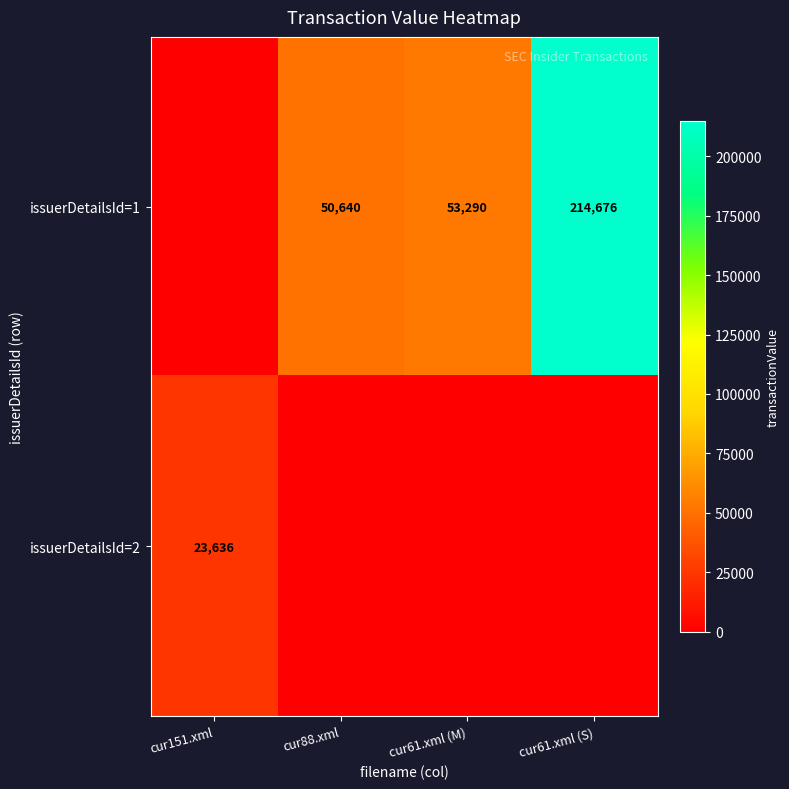

What is the sum of the issuerDetailsId=1 values at cur61.xml (S) and cur88.xml?

265316